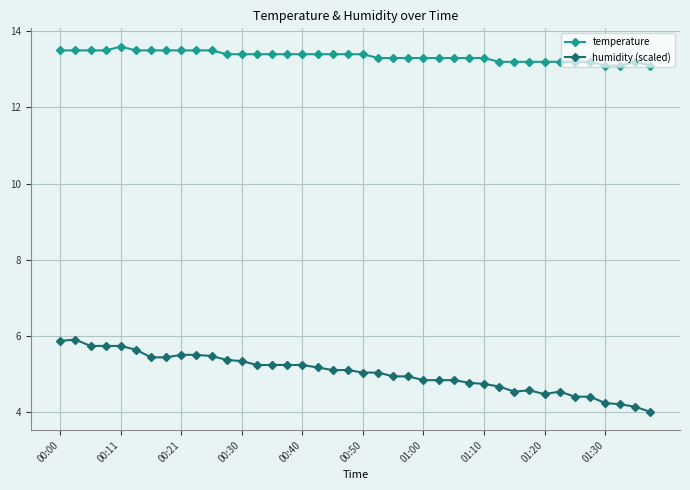

True or false: temperature and humidity (scaled) cross at least once.

False